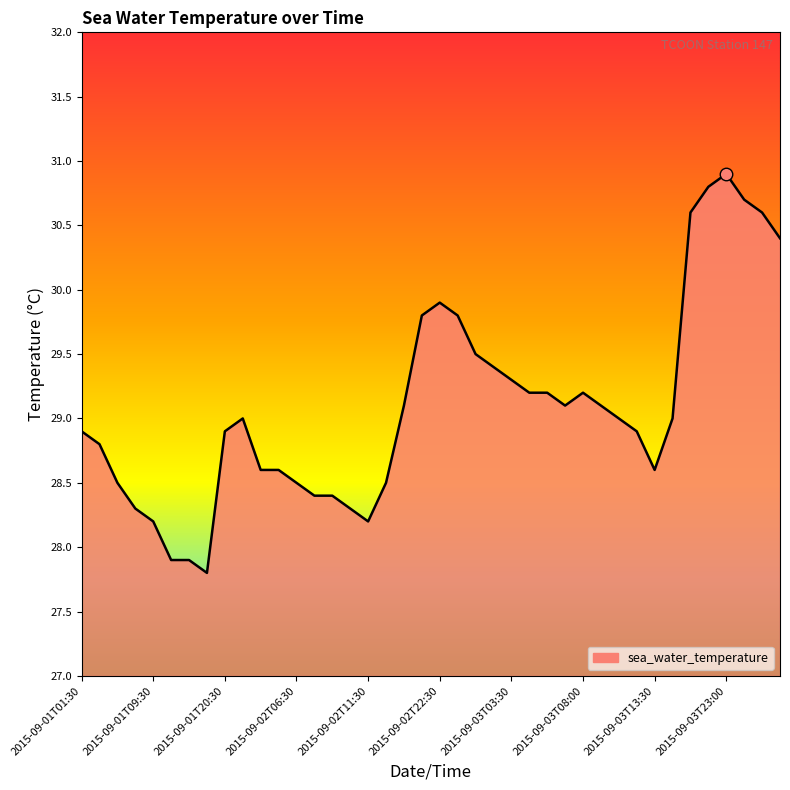

What is the greatest value displayed?

30.9